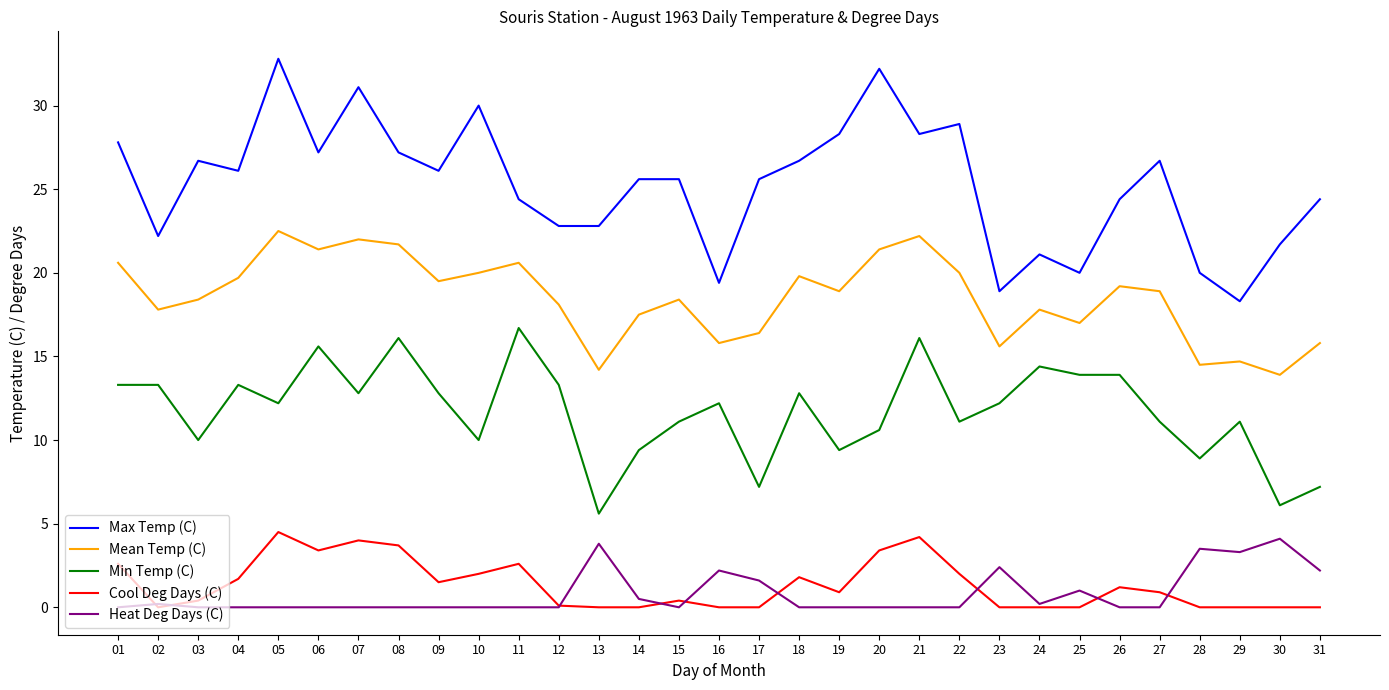

What is the difference between the maximum and minimum values in the Min Temp (C) series?

11.1